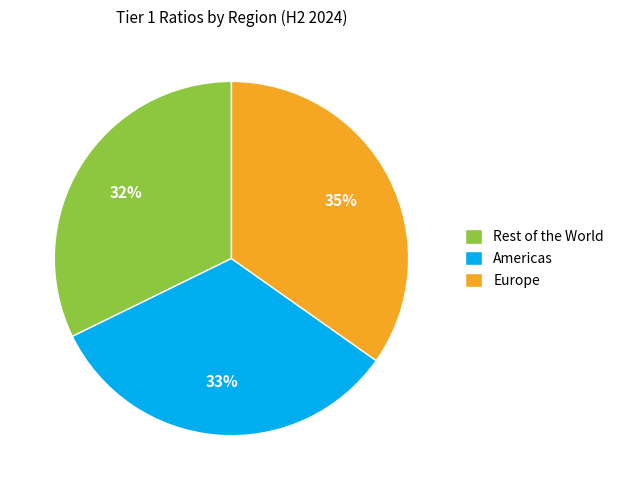

To the nearest percent, what is the combined percentage of Rest of the World and Europe?

67%